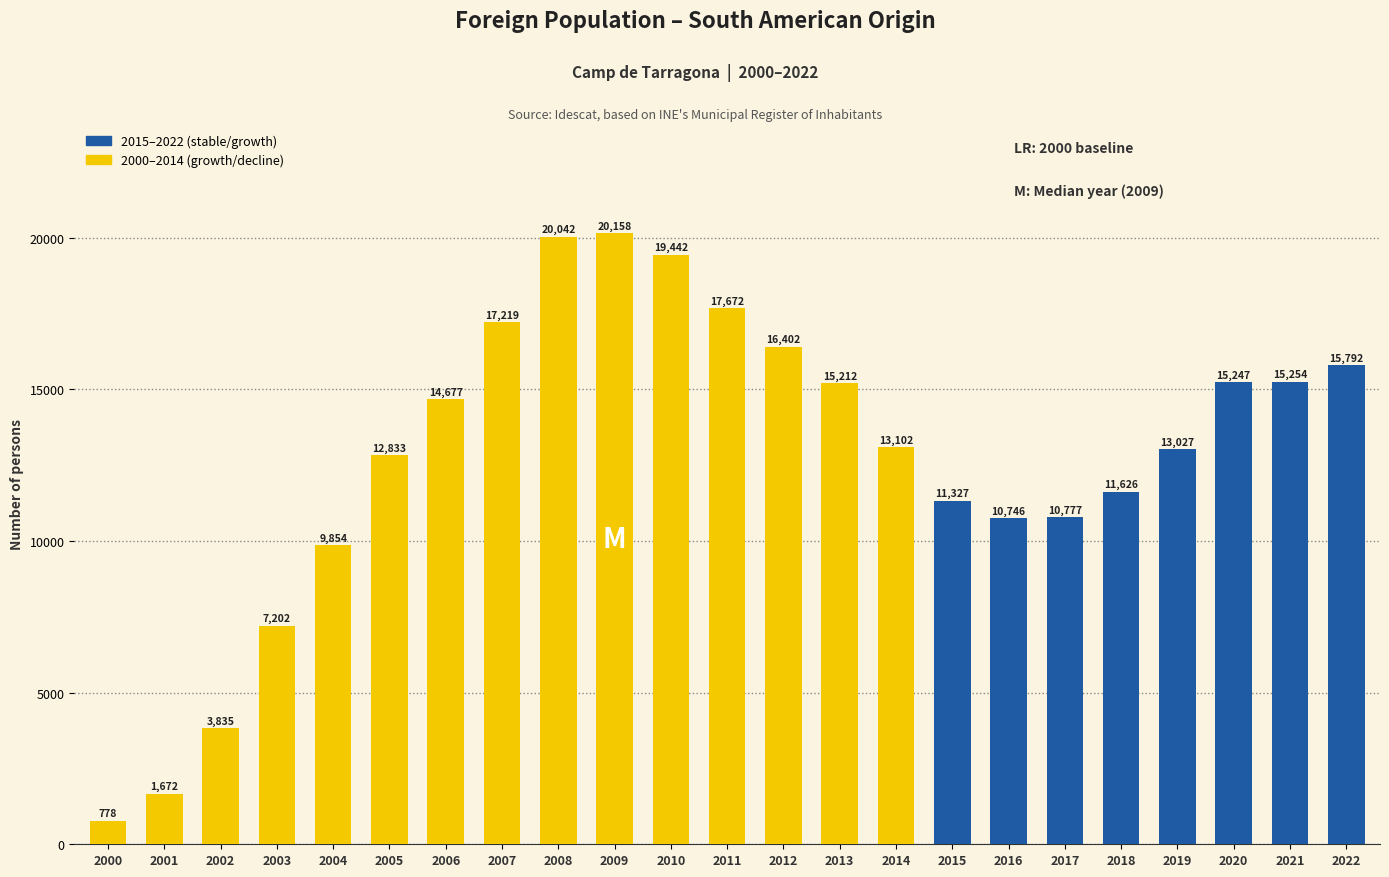

What is the value of the 18th bar from the left?

10777